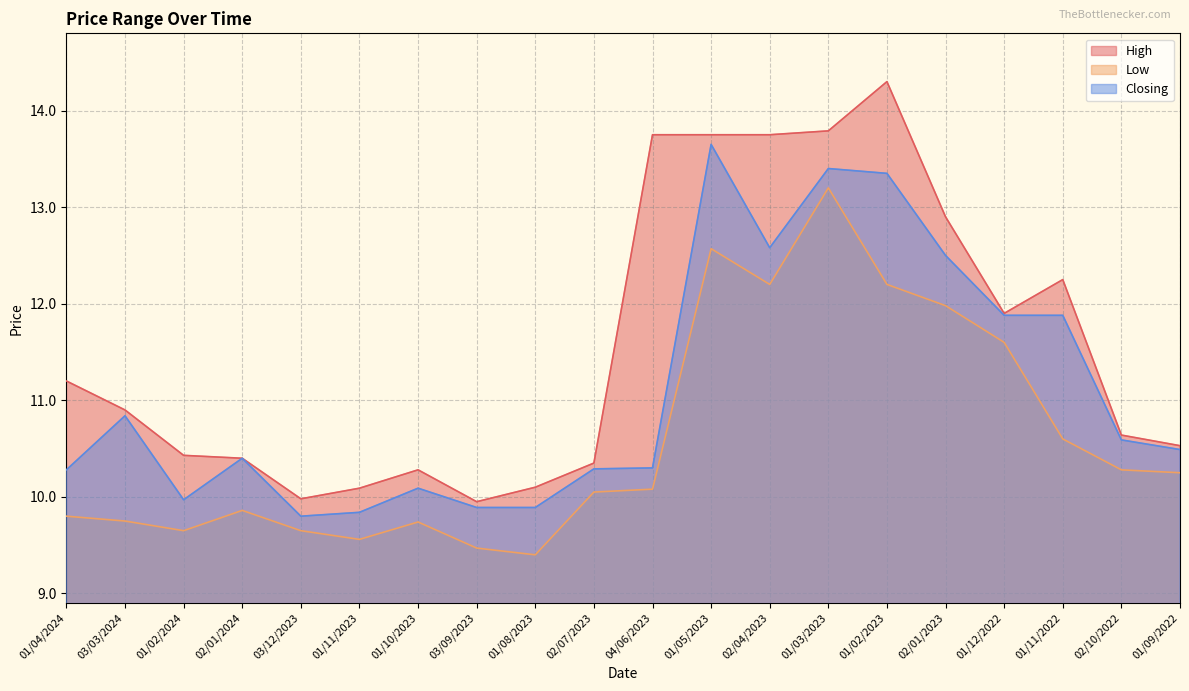

At which label does Closing reach its peak?

01/05/2023